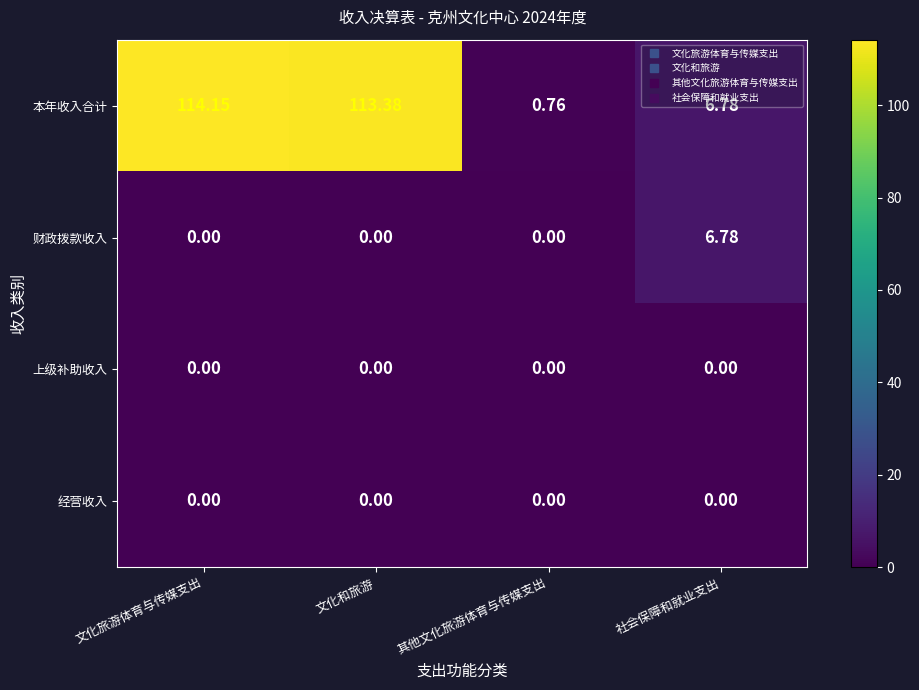

Which category has the highest value in the 本年收入合计 series?

文化旅游体育与传媒支出